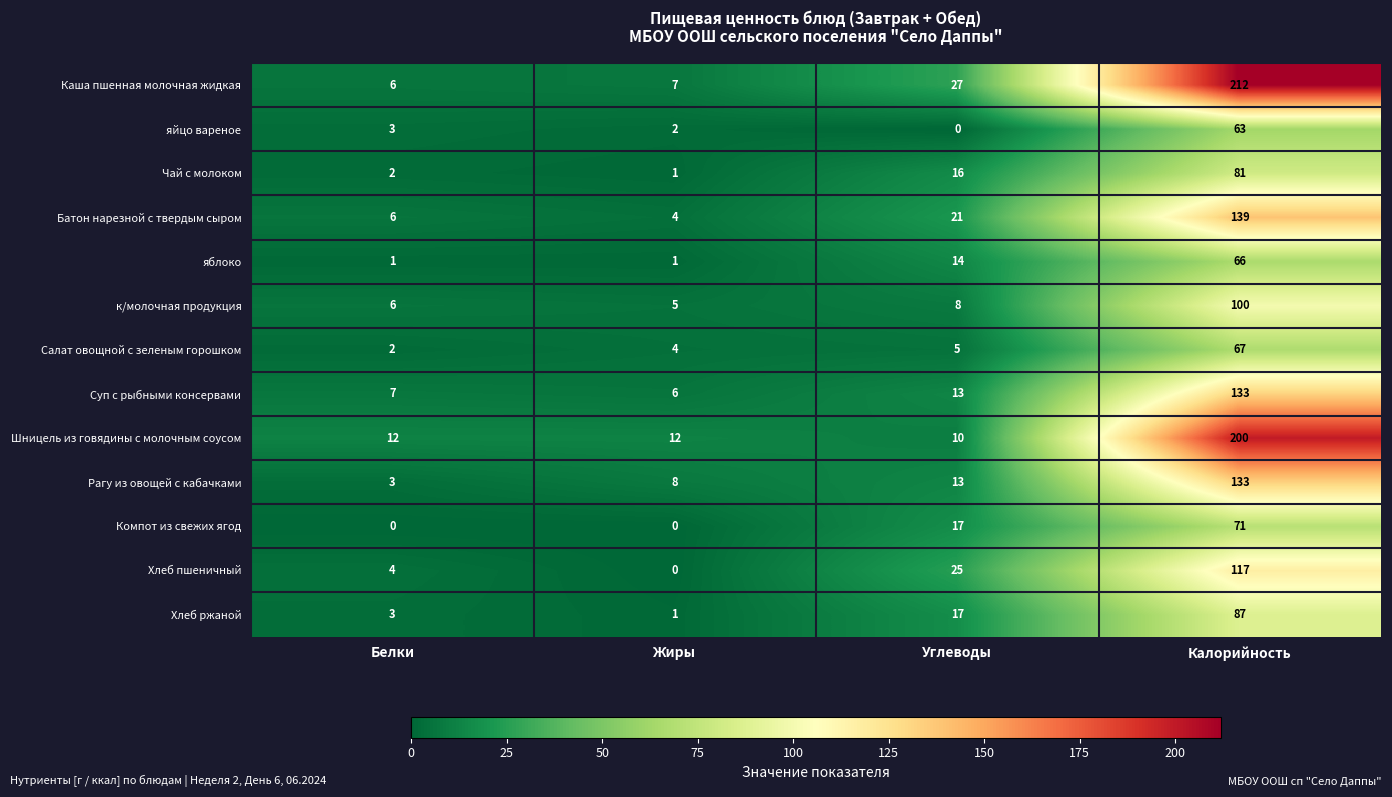

True or false: яблоко has a value of 1 at Жиры.

True